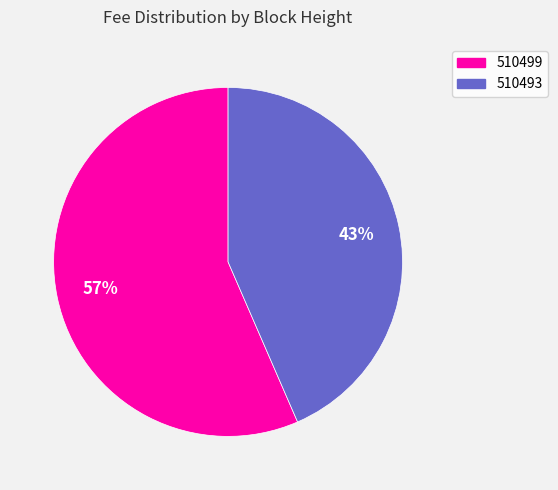

Which slice is the smallest?

510493